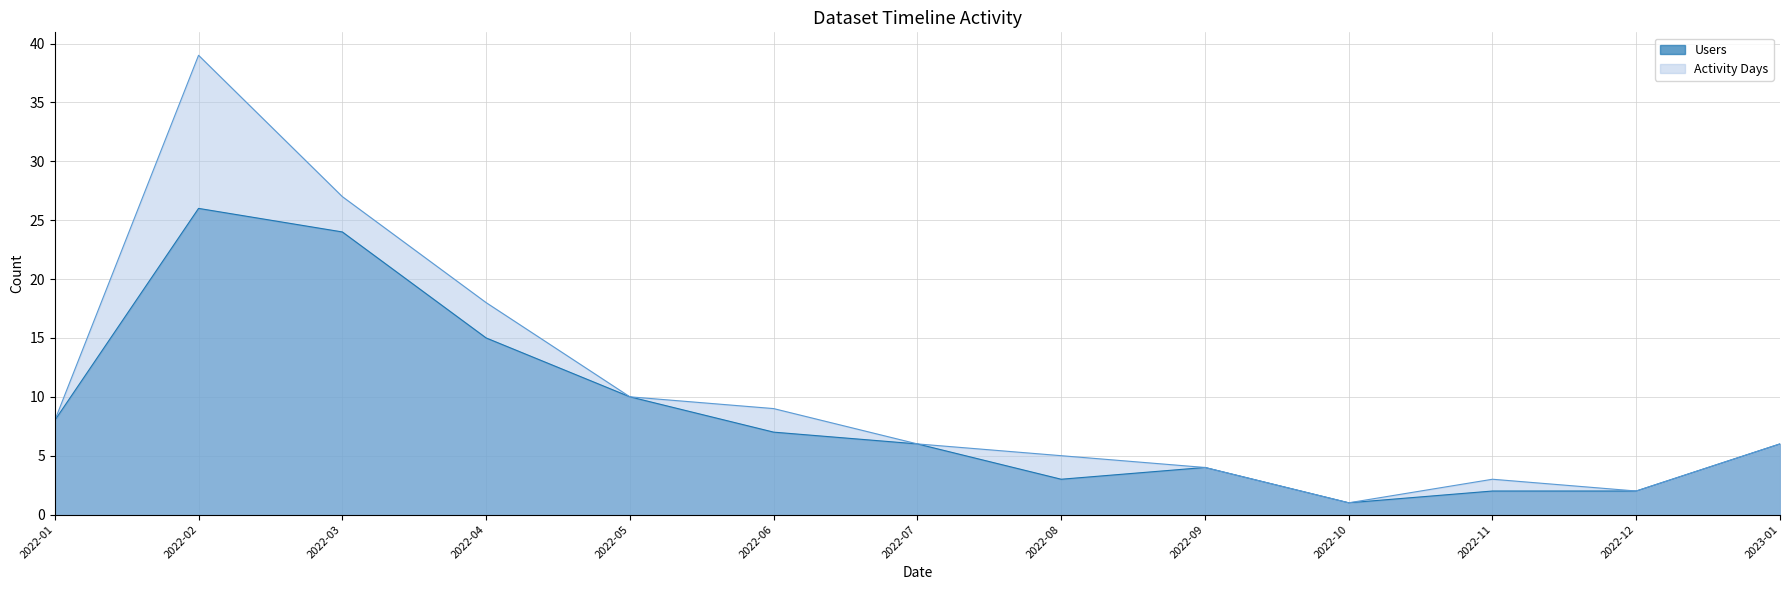

The value of Users at 2022-03 is 24. True or false?

True